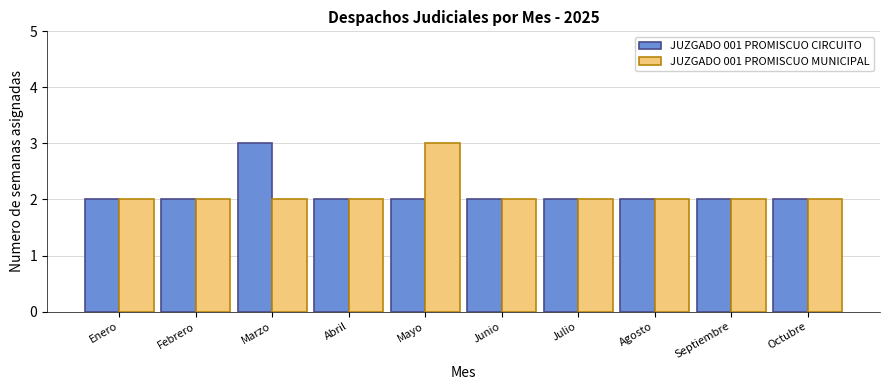

True or false: JUZGADO 001 PROMISCUO CIRCUITO has a value of 3 at Octubre.

False